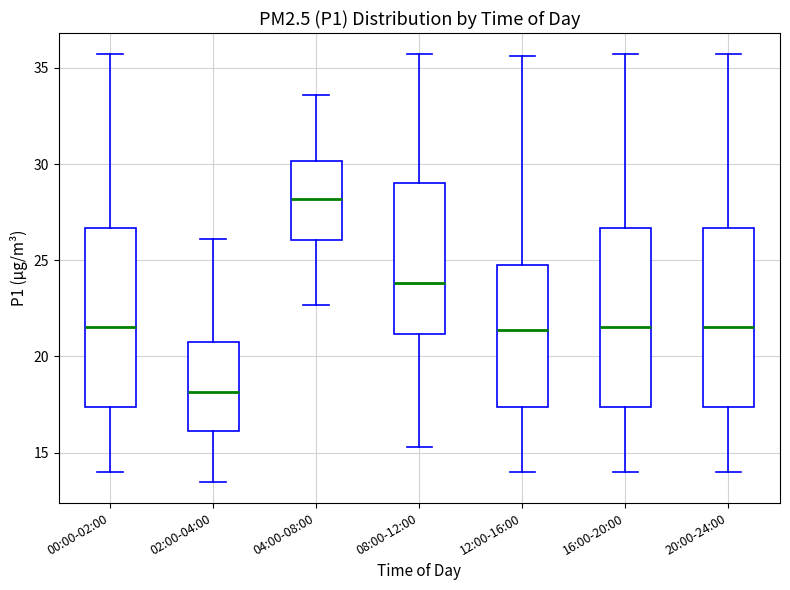

Where does the lower whisker of the box for 16:00-20:00 end on the y-axis? The values are not printed on the chart, so give them approximately, as read against the axis.

14.0